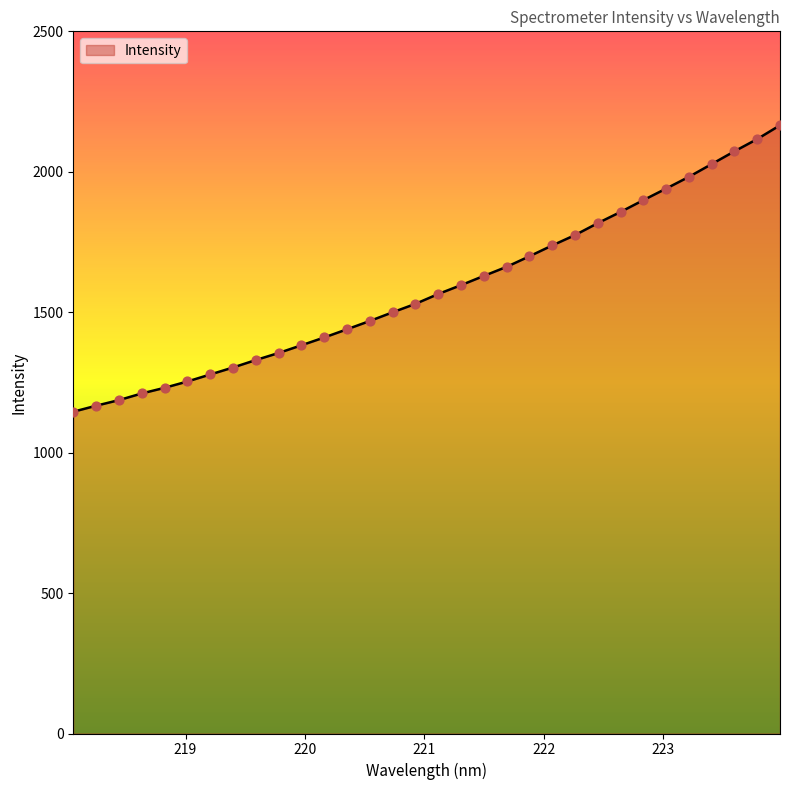

What is the smallest value displayed?

1145.6